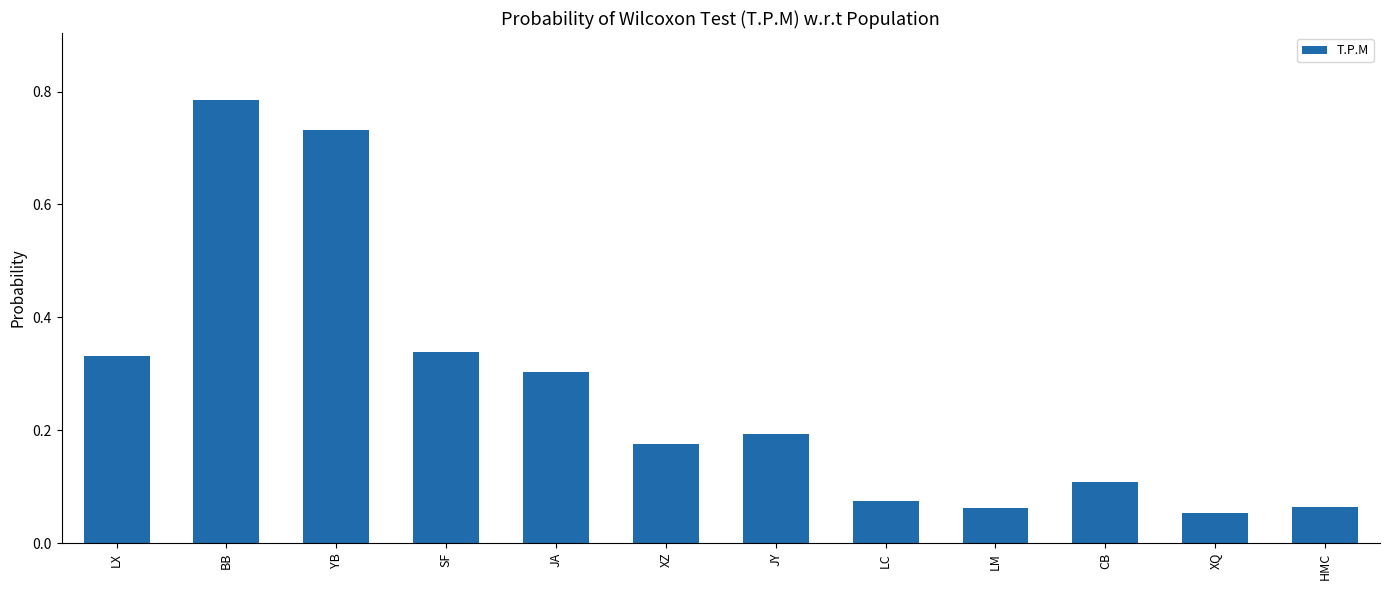

What is the label of the 5th bar from the left?

JA